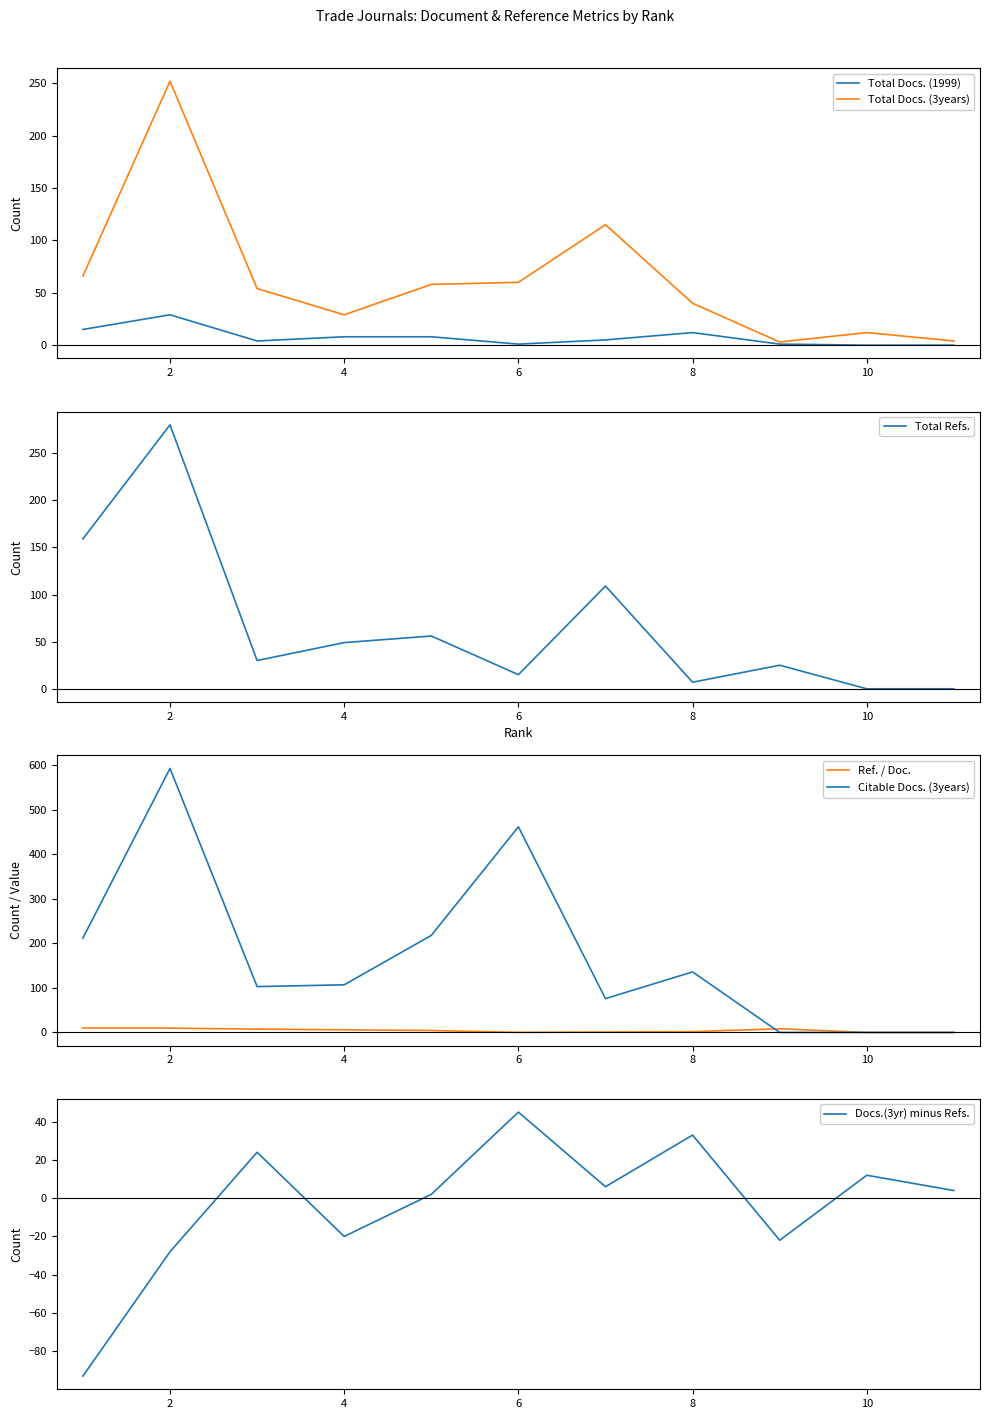

How many lines are shown in the chart?

6